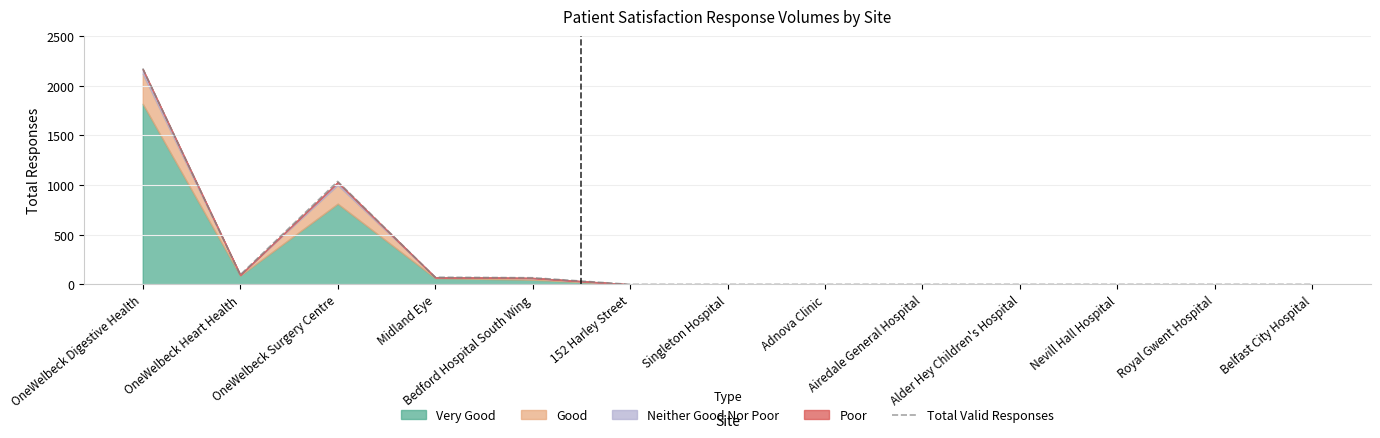

True or false: the data shows 2175 at OneWelbeck Digestive Health.

True